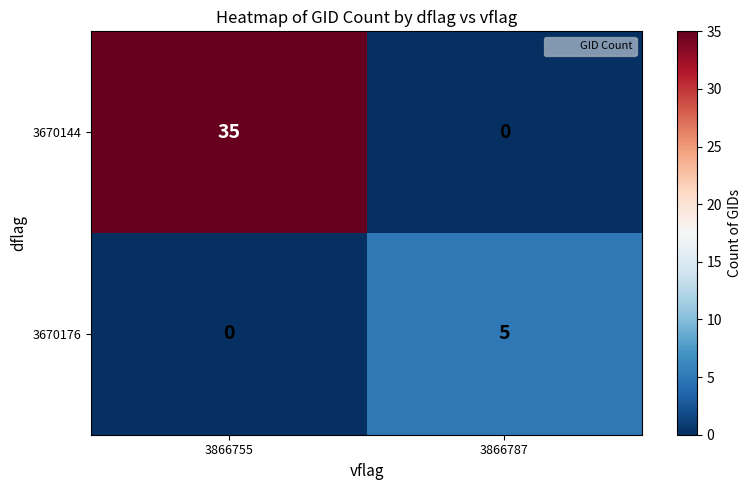

Which series has the largest total across all categories?

3670144